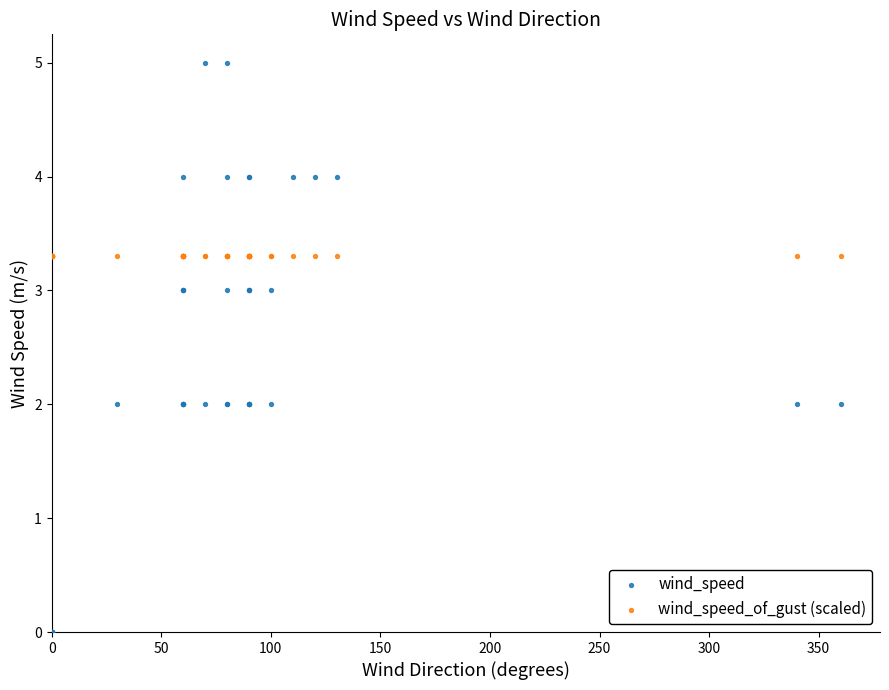

Which series contains the highest Y value?

wind_speed